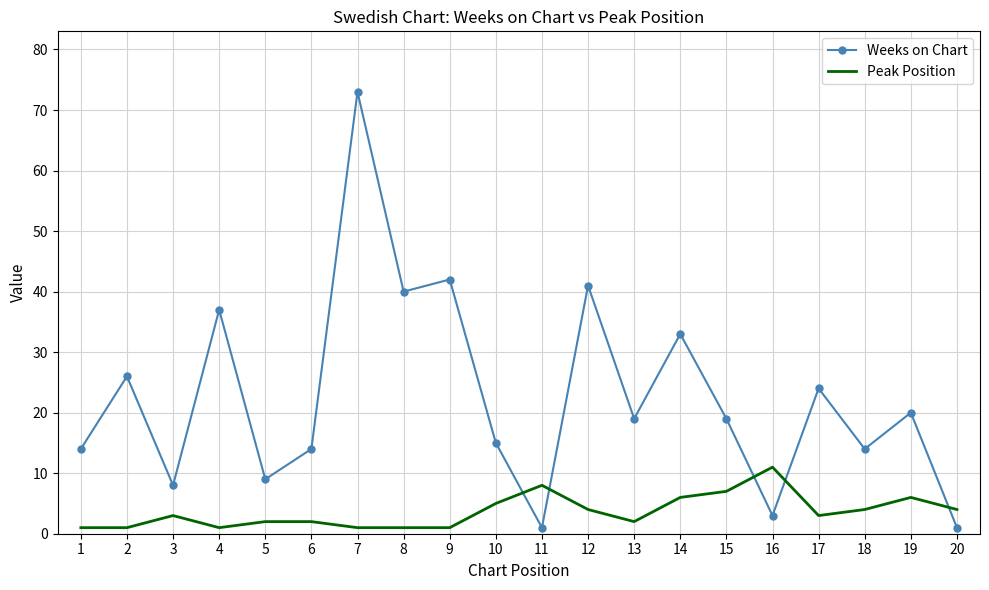

Rank the series by their maximum value, from lowest to highest.

Peak Position, Weeks on Chart